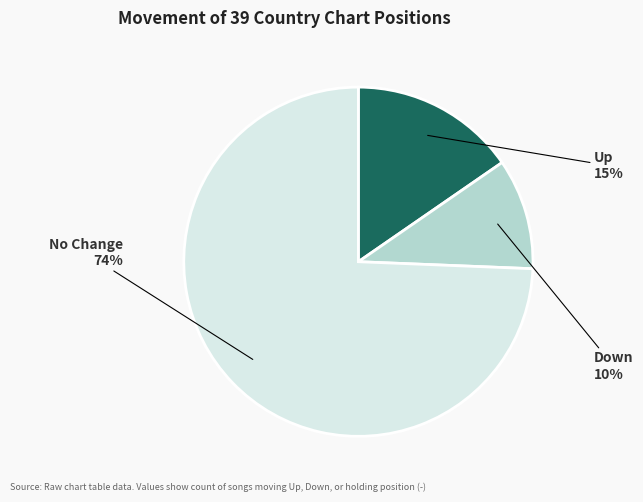

Is there a majority slice in this chart?

Yes